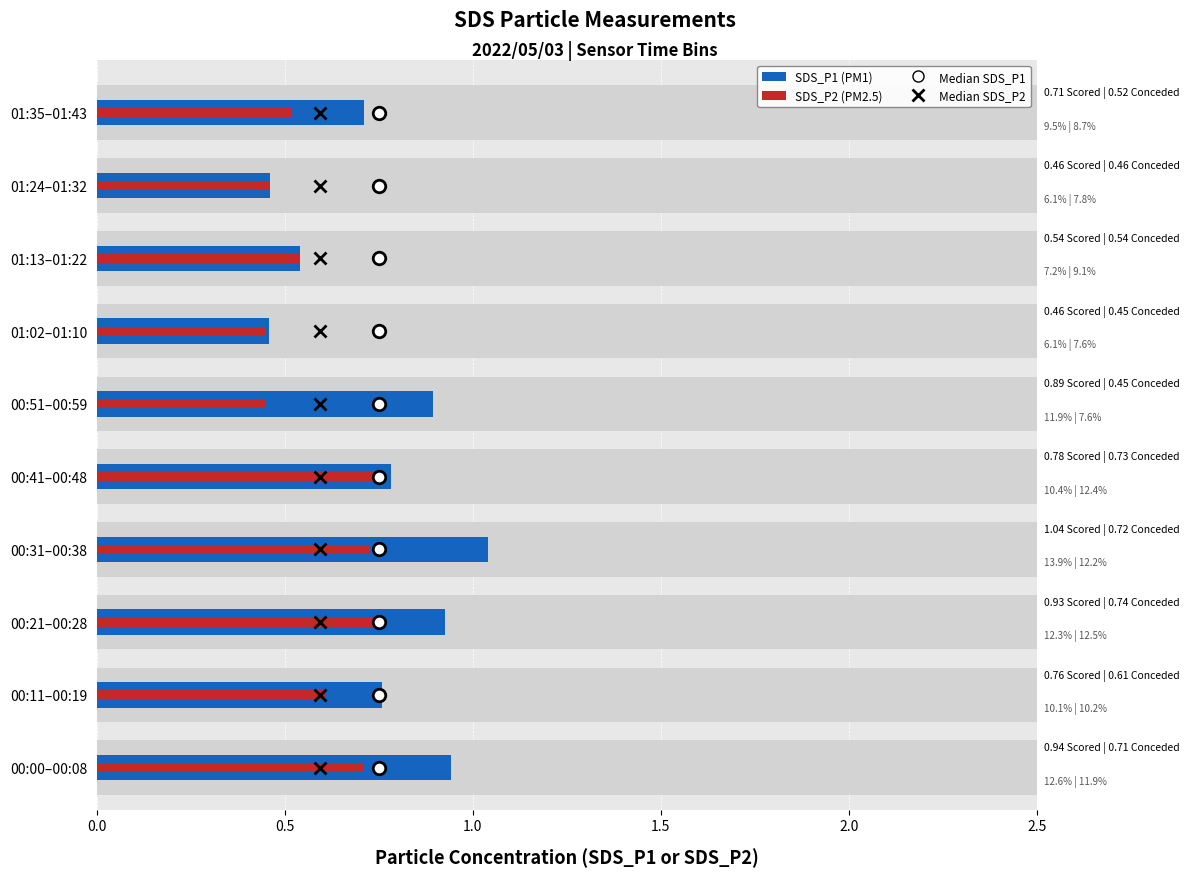

How many bars are there in total?

20